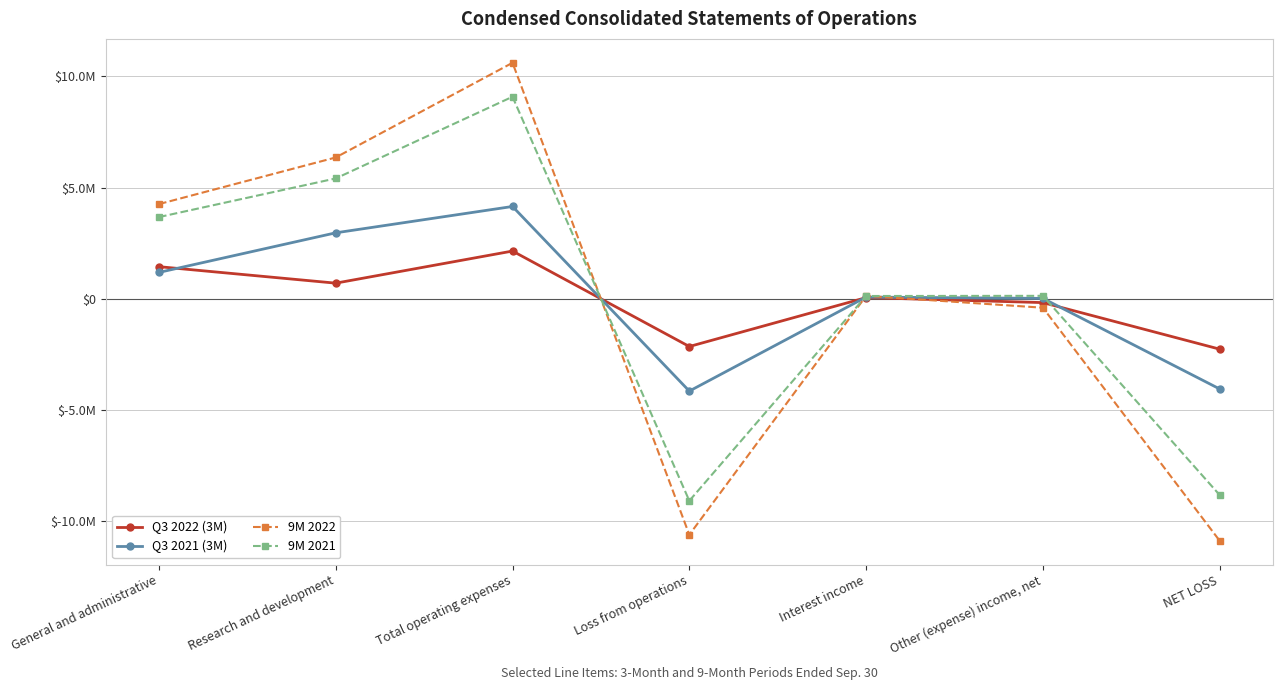

What are all the series names shown in the legend?

Q3 2022 (3M), Q3 2021 (3M), 9M 2022, 9M 2021